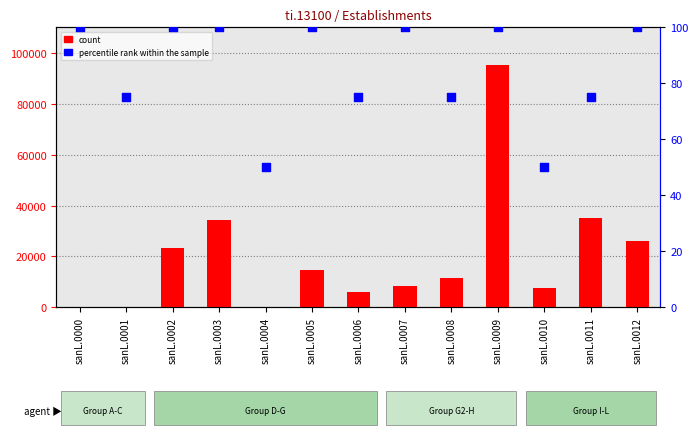

What is the total value across all series at sanL.0001?

103